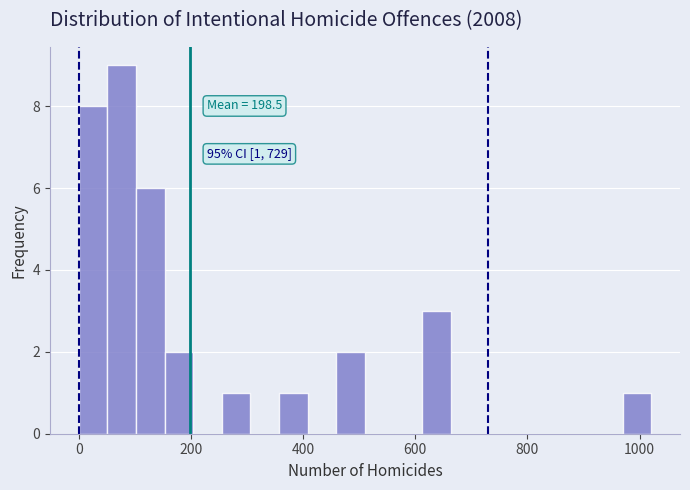

Read against the x-axis, roughly where is the centre of the tallest bar?

80